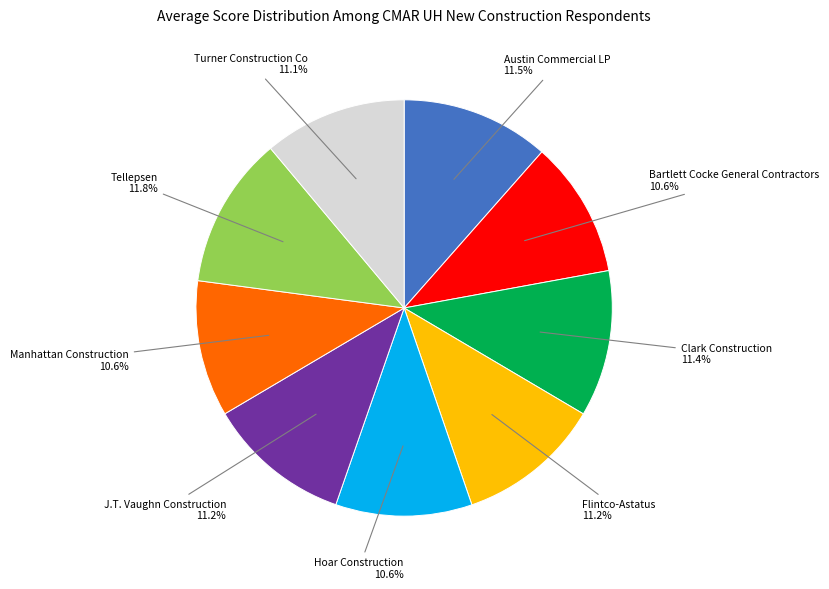

Does any single category account for the majority?

No